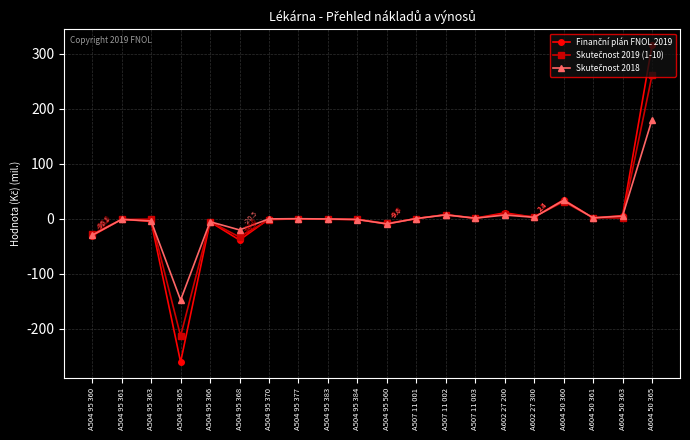

What position from the left is A604 50 365?

20